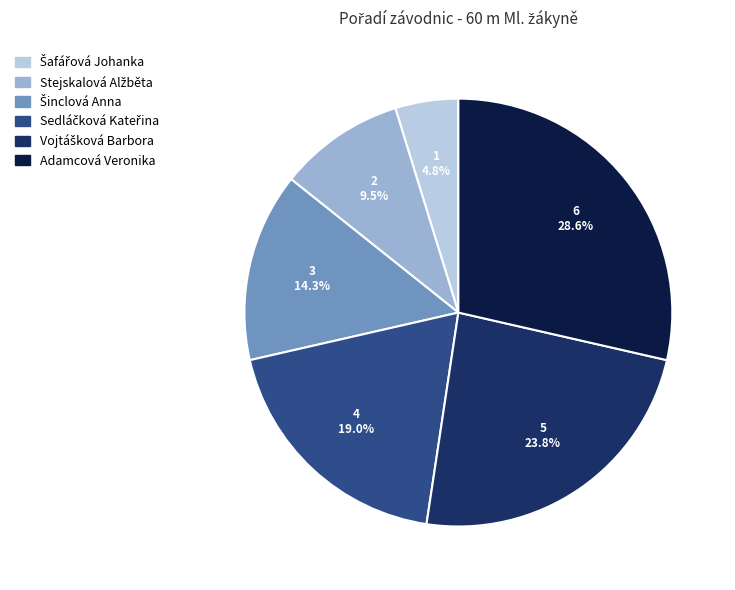

Does any single category account for the majority?

No